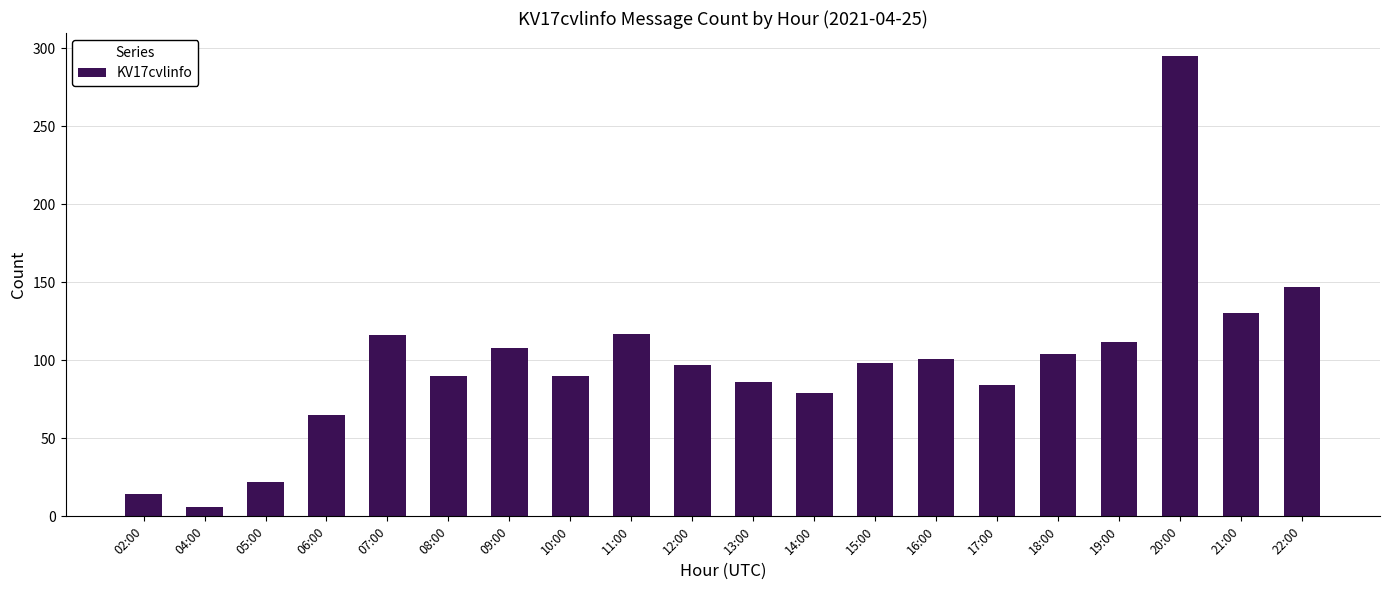

What is the label of the 18th bar from the left?

20:00